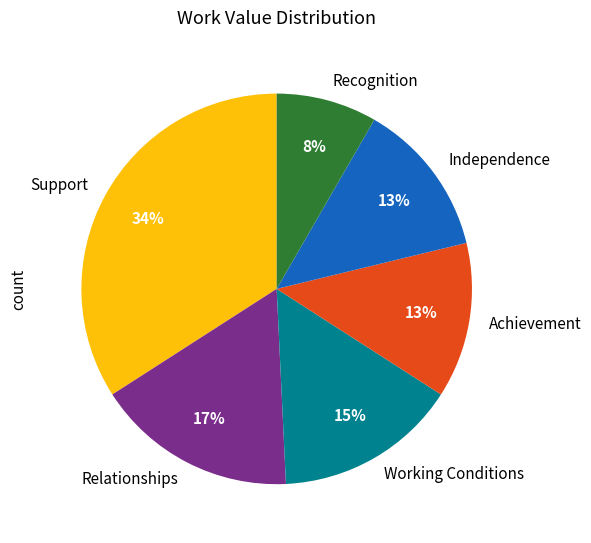

Which slice is the largest?

Support